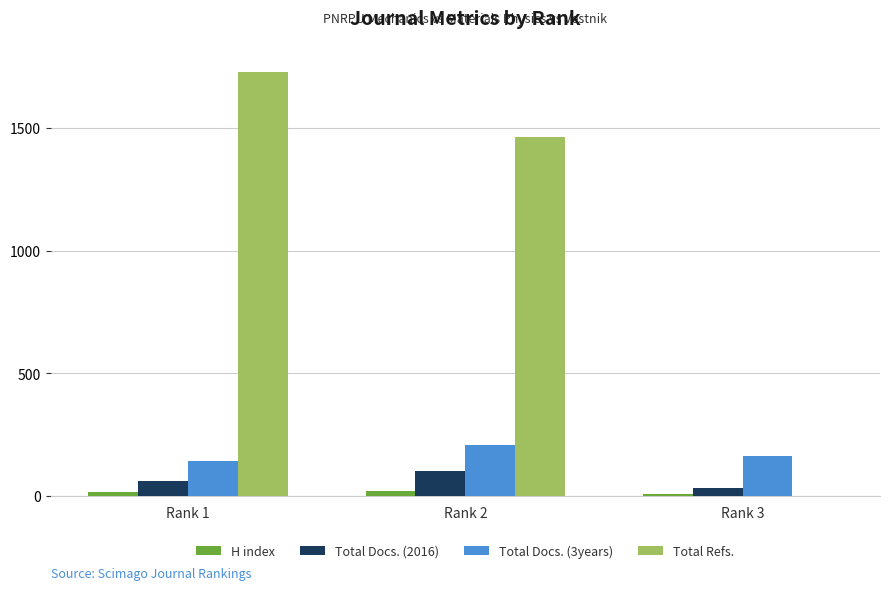

At which label does Total Docs. (3years) reach its peak?

Rank 2